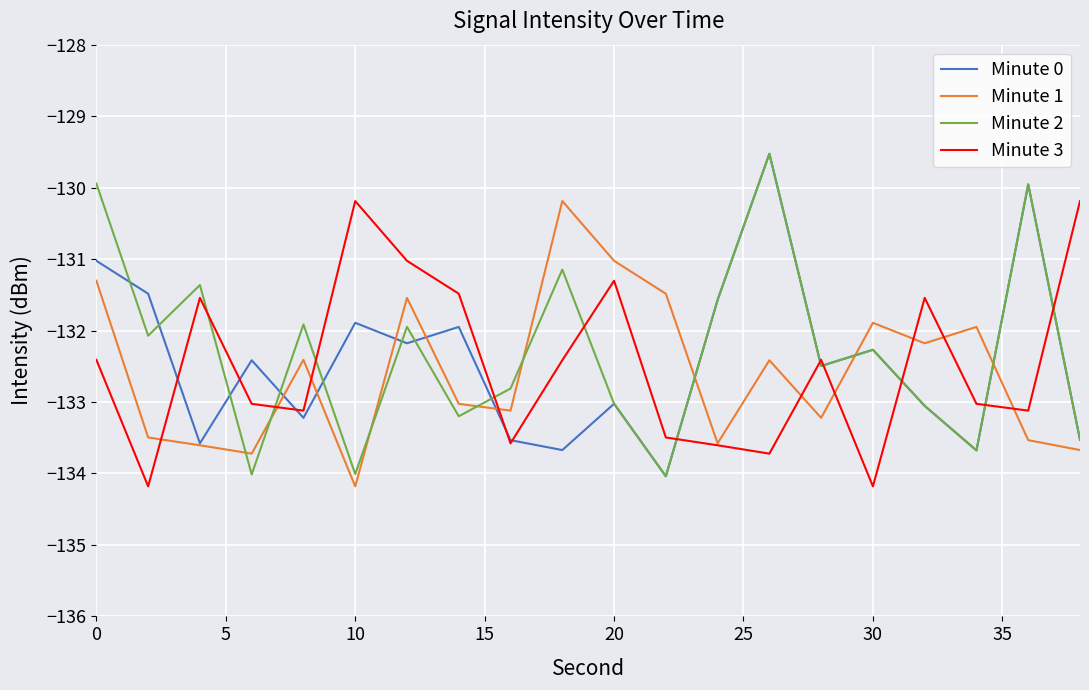

What is the difference between the second highest and second lowest values in the Minute 1 series?

2.7